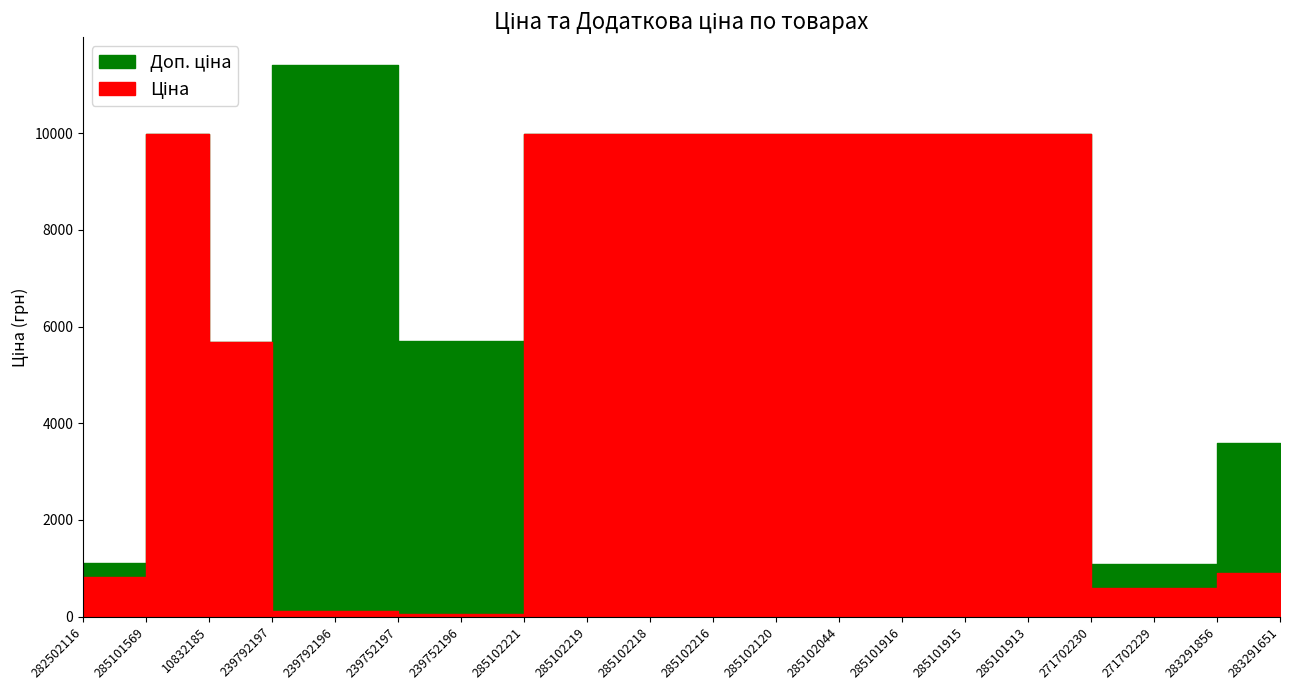

Which series has the largest total across all categories?

Доп. ціна